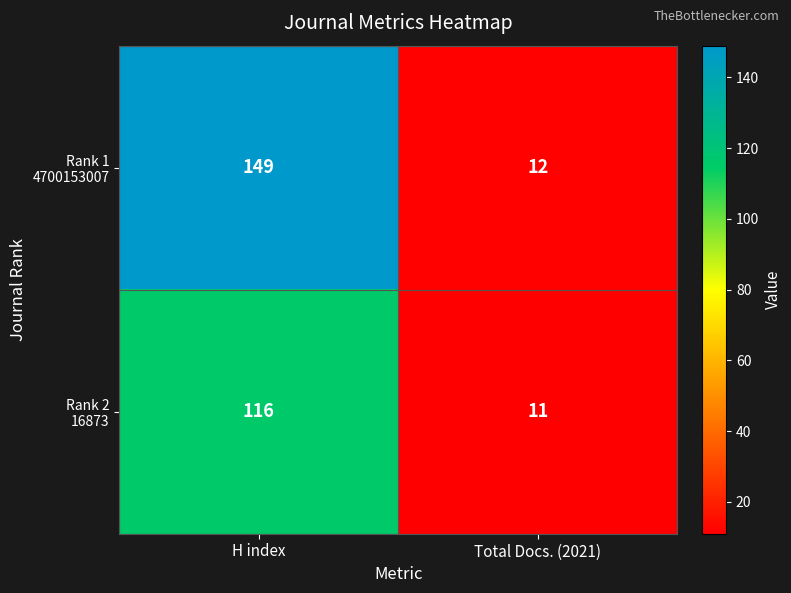

At which category is the sum across all series the highest?

H index